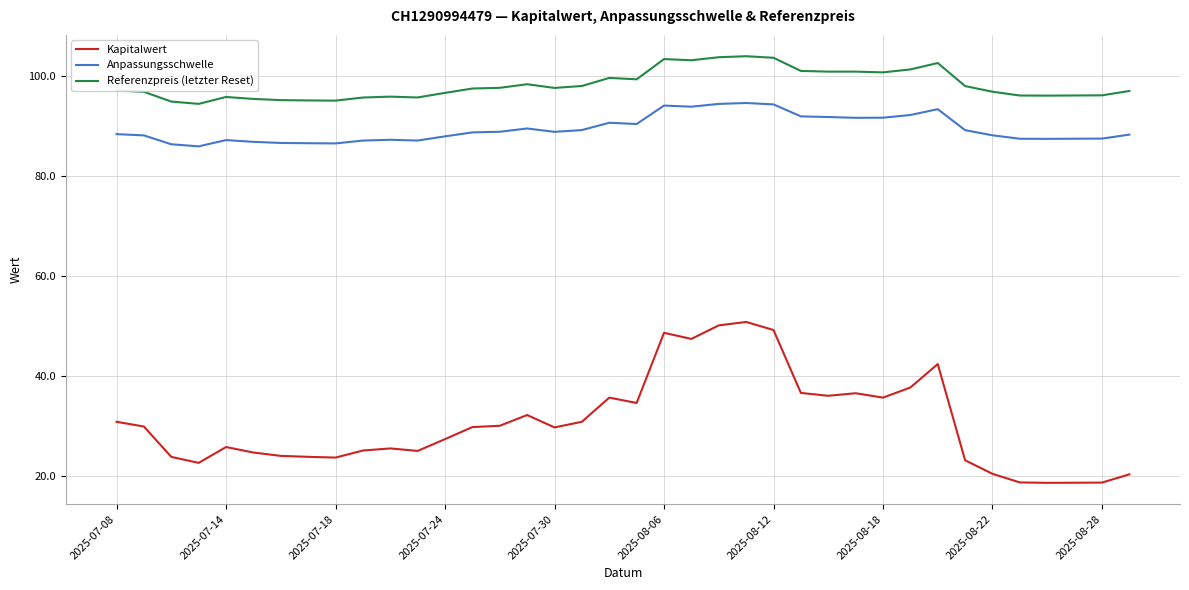

What is the difference between the maximum and minimum values in the Anpassungsschwelle series?

8.7